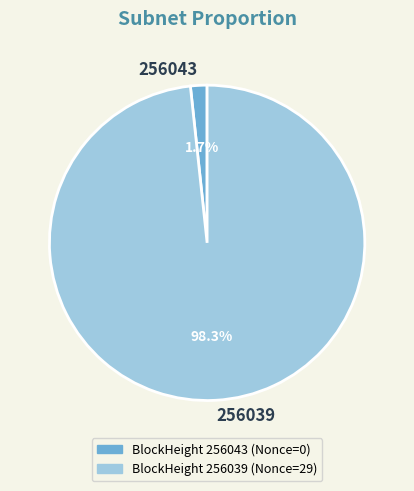

To the nearest percent, what portion does 256039 represent?

98%